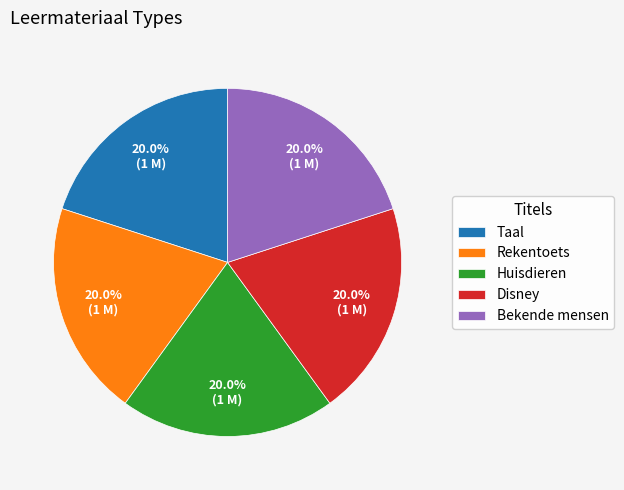

Do Rekentoets and Taal together represent more than half of the pie?

No